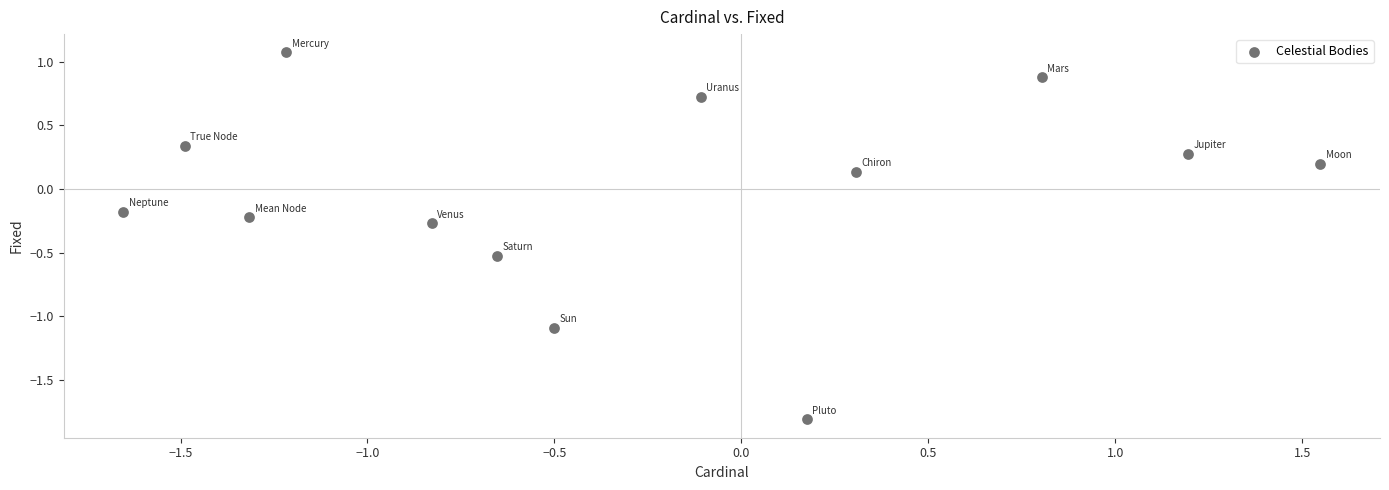

What is the range of Y values (max minus min)?

2.9